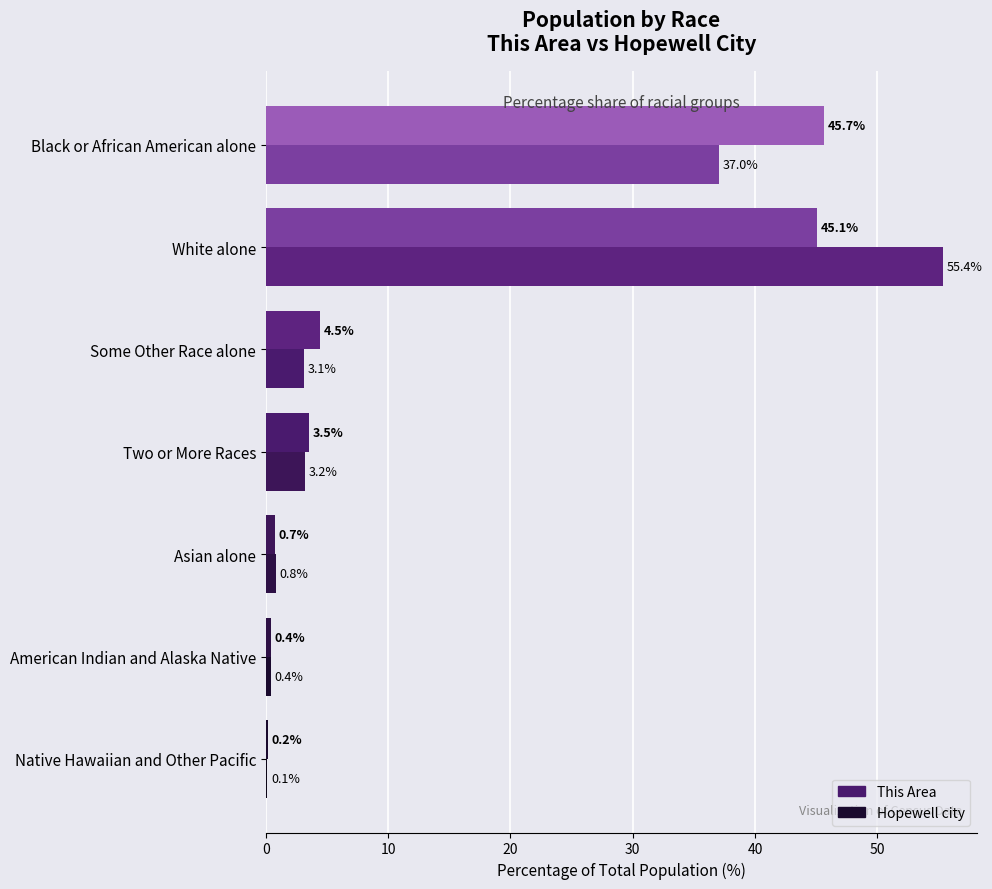

How many categories are shown in the chart?

7